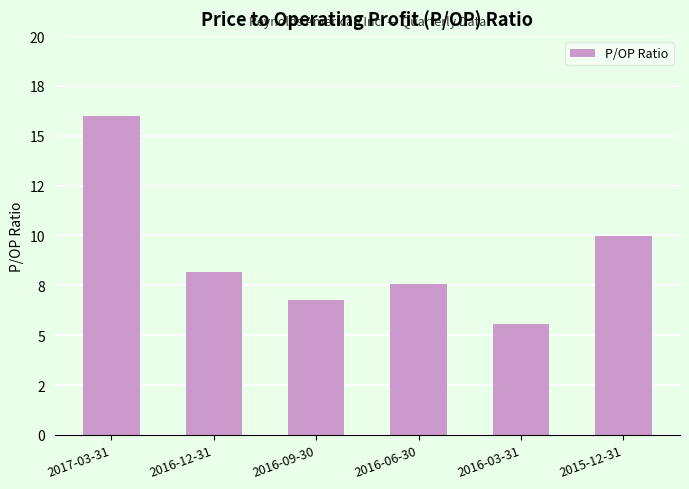

List the labels in order of value, smallest first.

2016-03-31, 2016-09-30, 2016-06-30, 2016-12-31, 2015-12-31, 2017-03-31